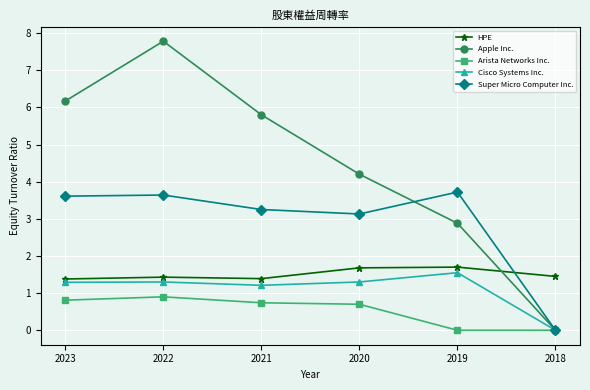

Read the Arista Networks Inc. value at 2023.

0.8